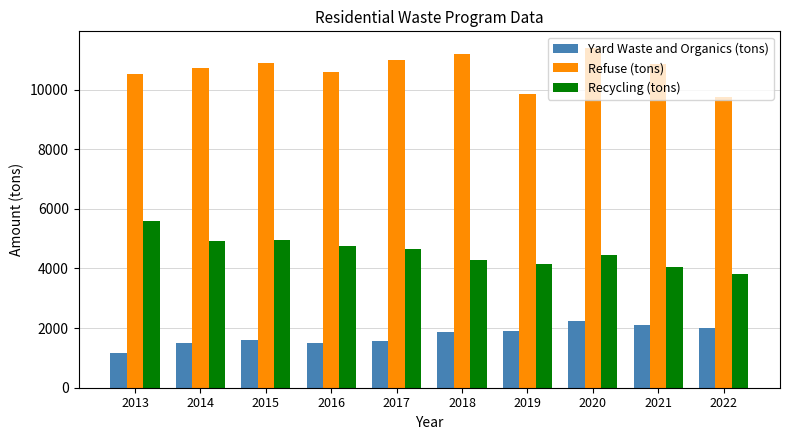

What is the spread (max minus min) of values at 2014?

9240.2